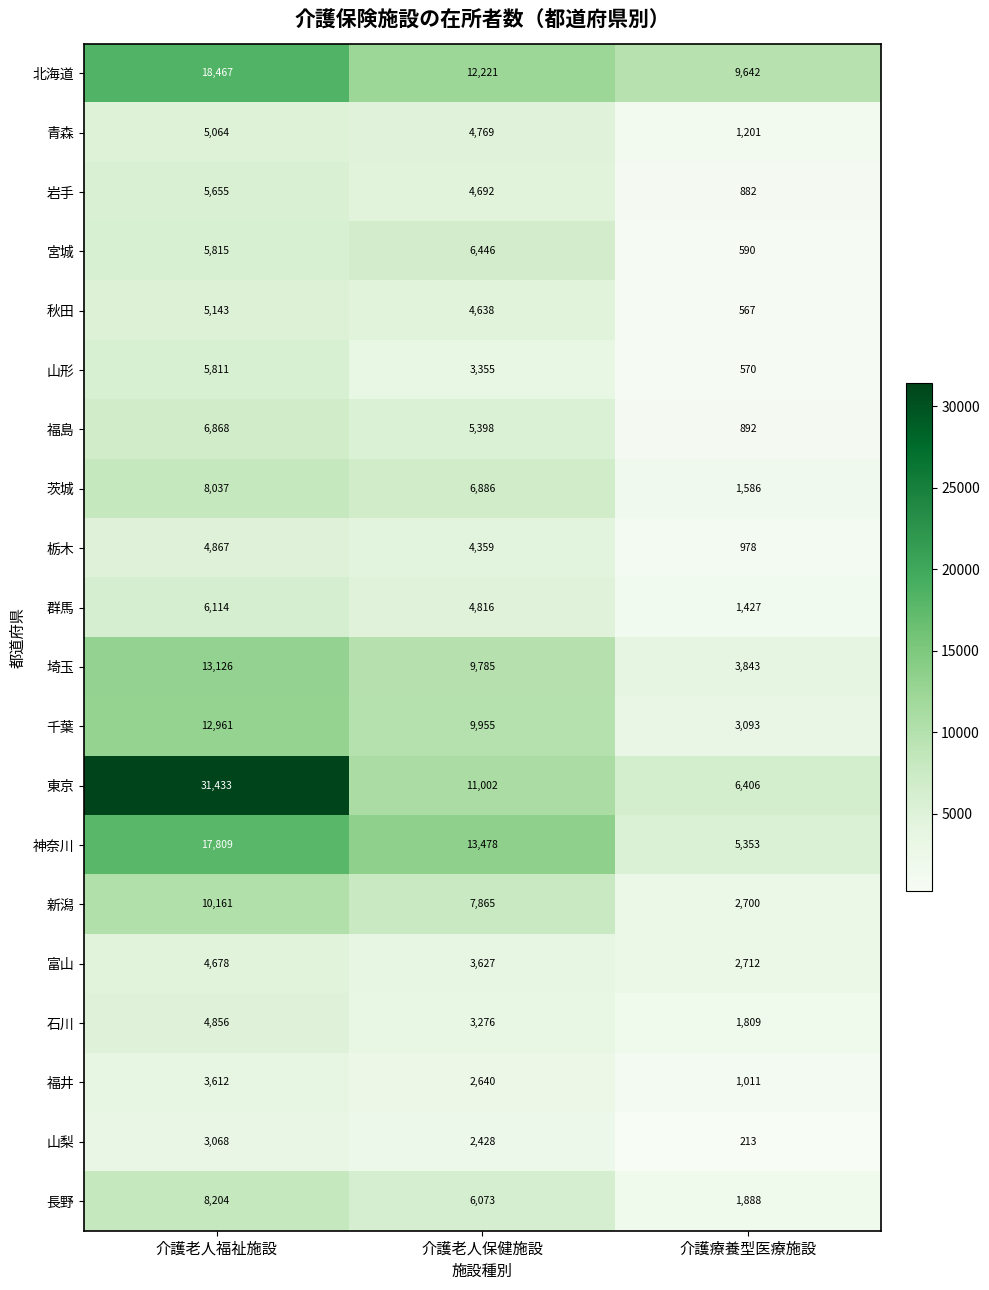

What is the average value of the 富山 series?

3672